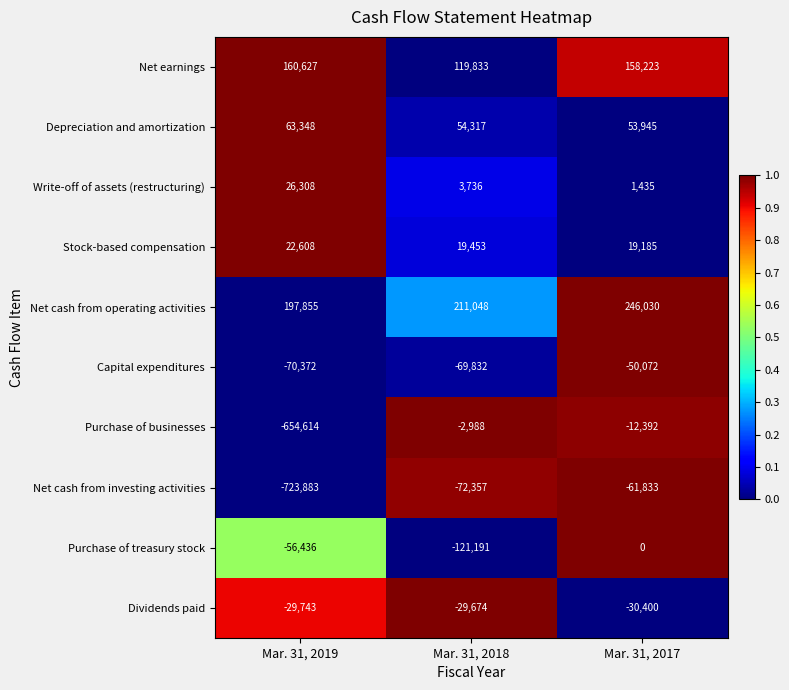

What is the difference between the Net cash from investing activities values at Mar. 31, 2019 and Mar. 31, 2018?

651526